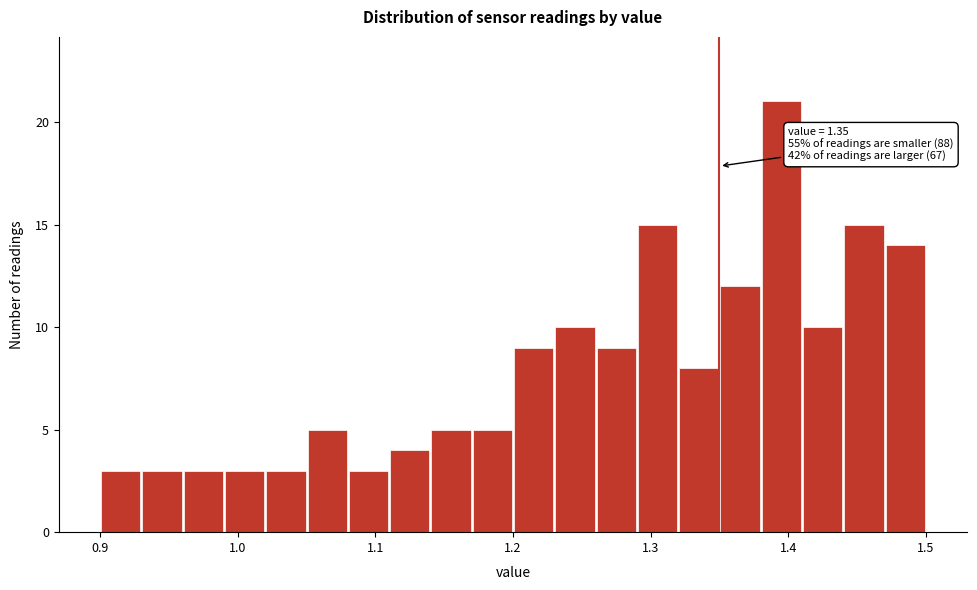

Around what value on the x-axis is the tallest bar? Give the approximate position of its centre, as read against the axis.

1.40